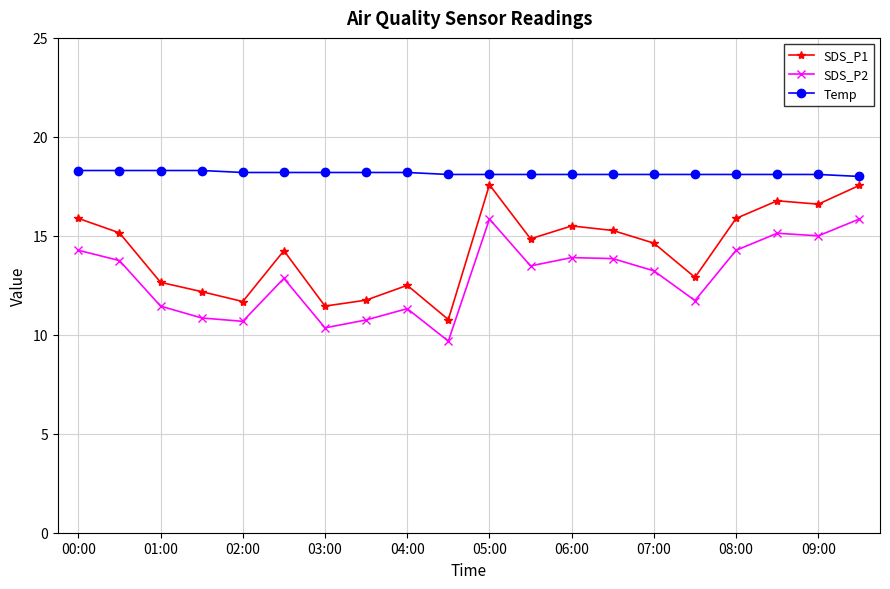

What is the value of the Temp point at the 9th from the left?

18.2